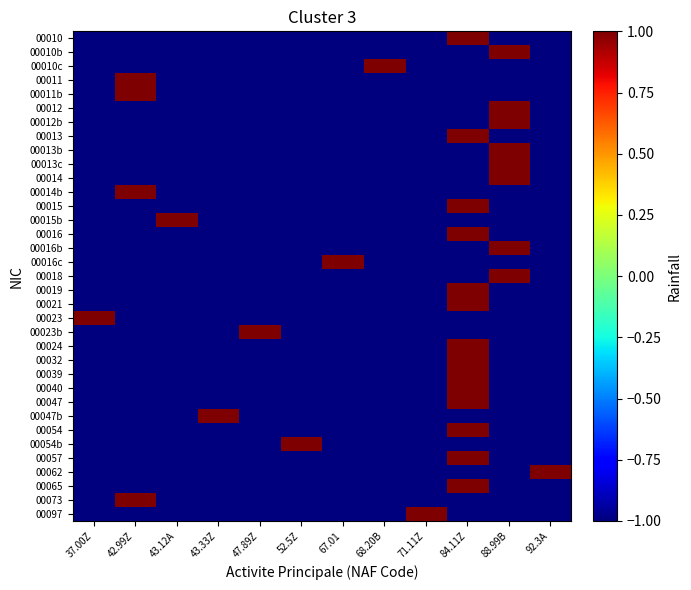

At which category is the sum across all series the highest?

84.11Z